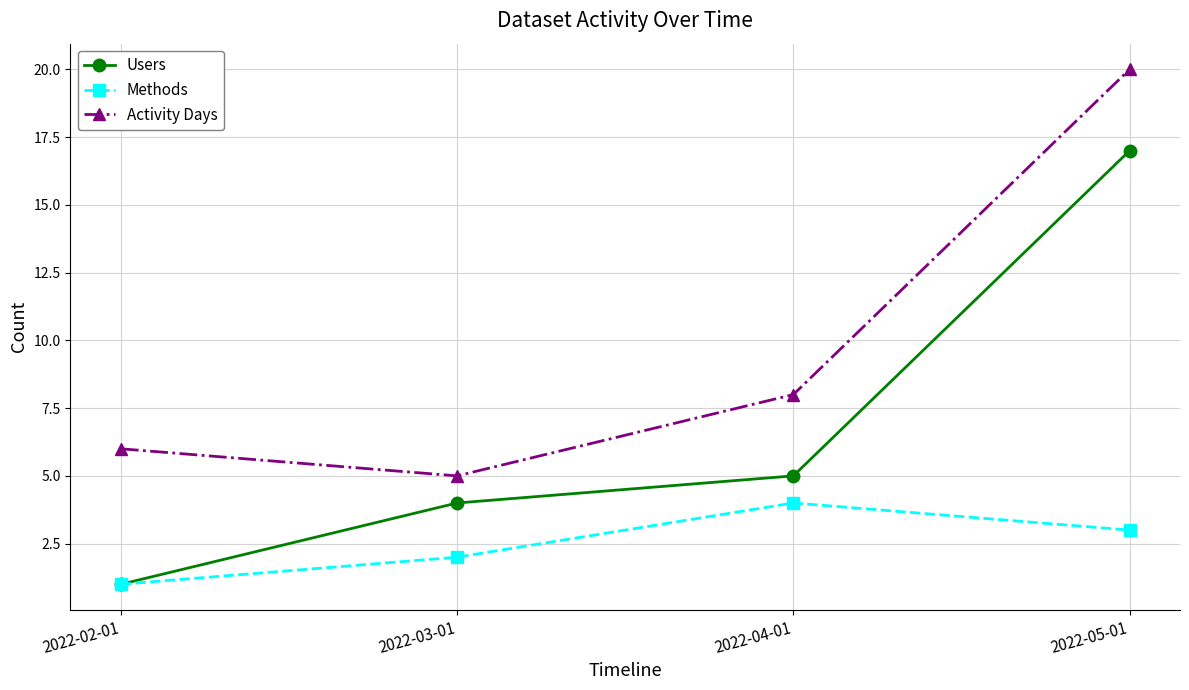

What is the total value across all series at 2022-03-01?

11